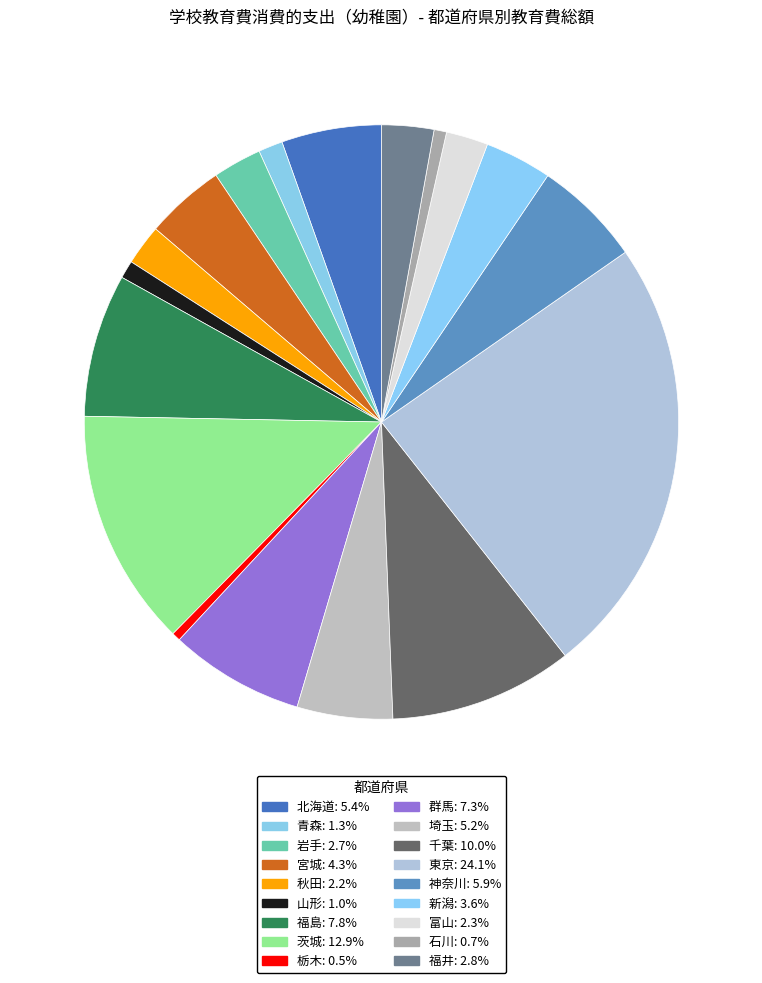

To the nearest percent, what percentage of the pie is 秋田?

2%